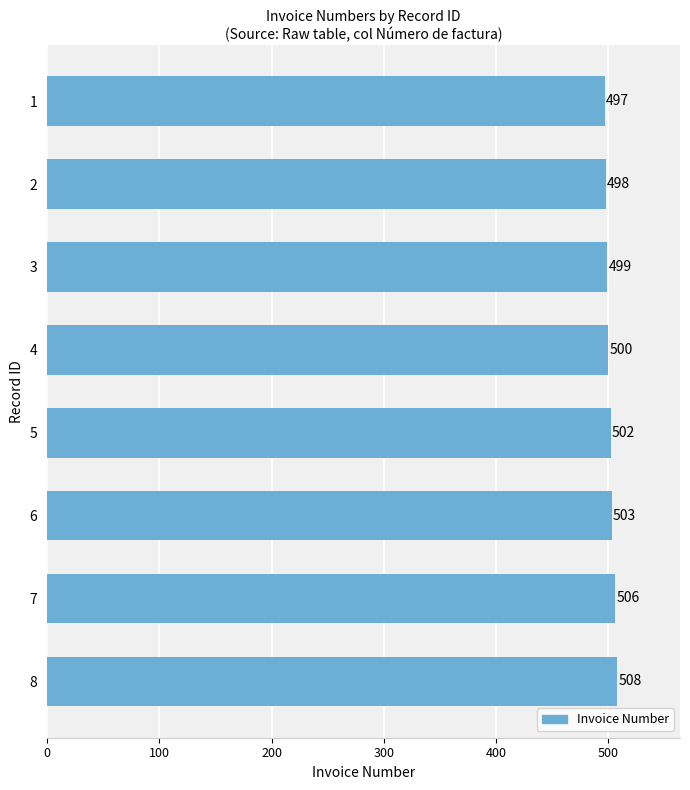

Reading top to bottom, extract all data points from this chart.

1=497	2=498	3=499	4=500	5=502	6=503	7=506	8=508